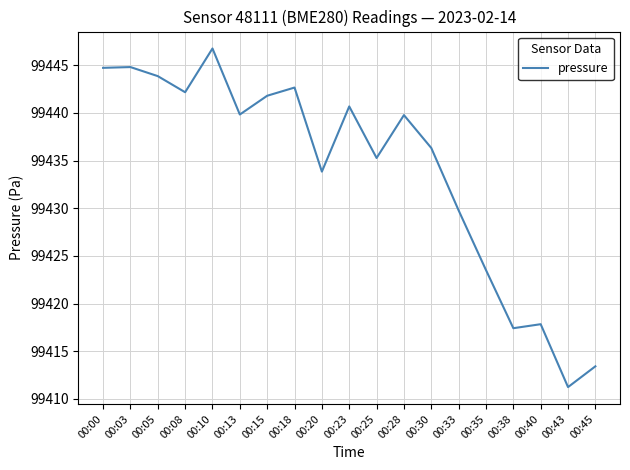

Where does the data first go above 99439?

00:00